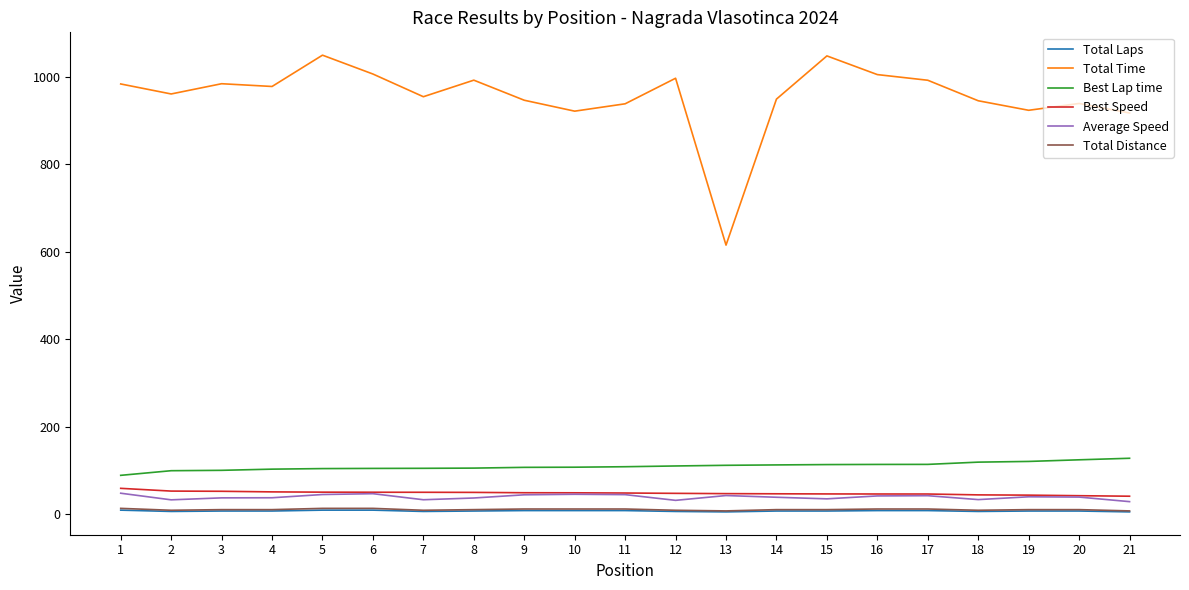

True or false: Best Lap time and Best Speed cross at least once.

False